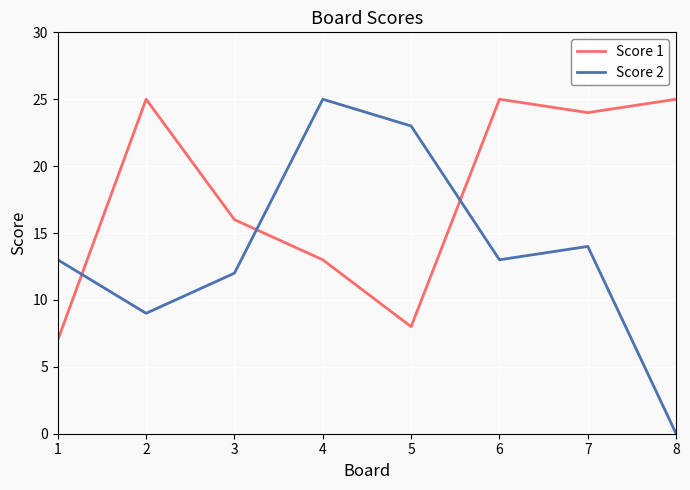

At which category does Score 1 reach its first local peak?

2